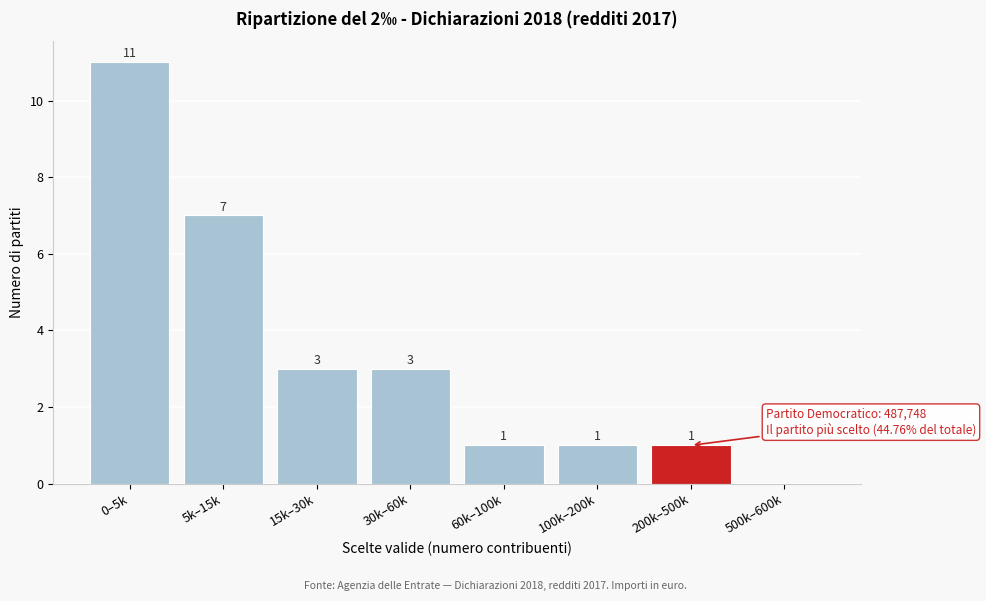

Reading right to left, extract all data points from this chart.

500k–600k=0	200k–500k=1	100k–200k=1	60k–100k=1	30k–60k=3	15k–30k=3	5k–15k=7	0–5k=11